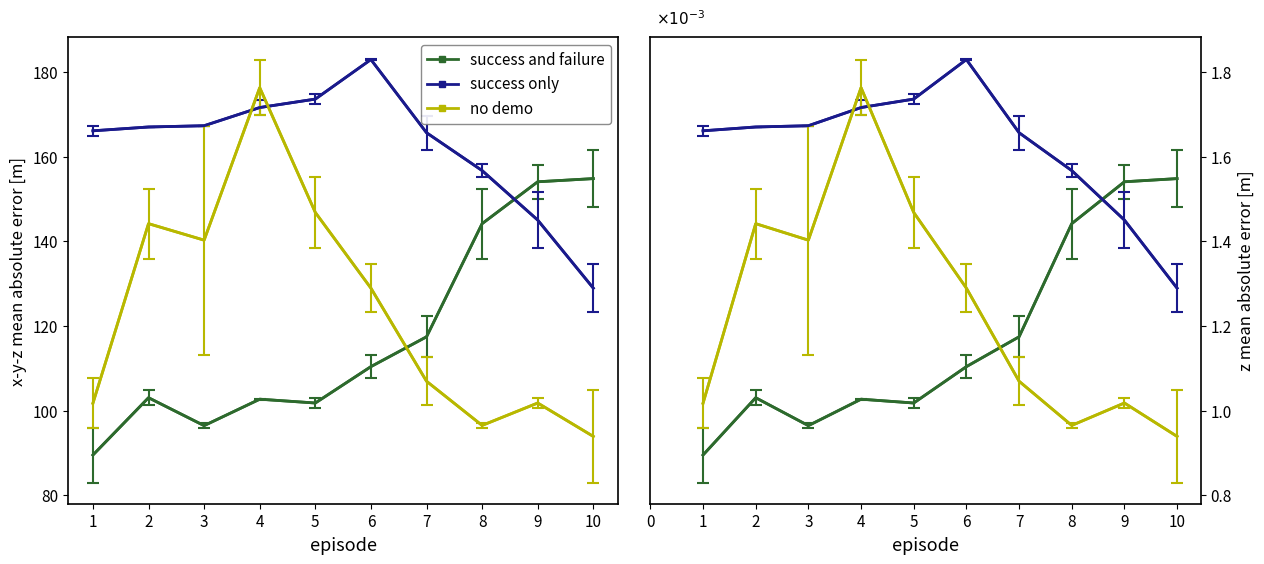

How many lines are shown in the chart?

3